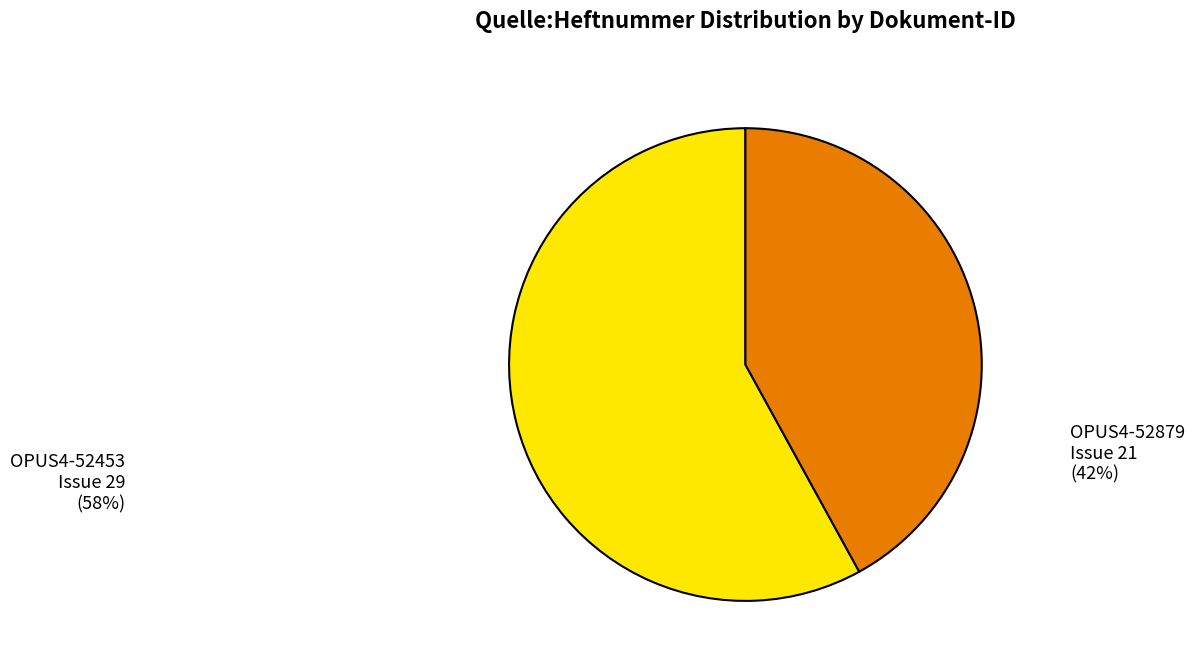

What is the largest slice in the pie chart?

OPUS4-52453